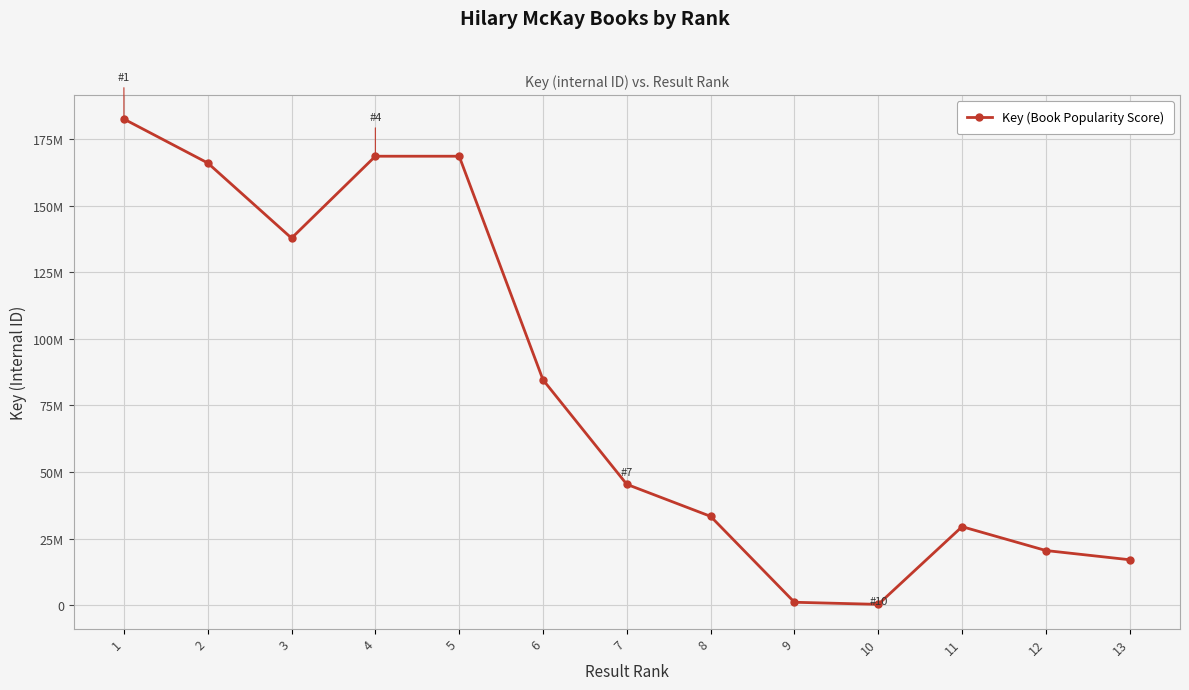

Reading left to right, transcribe all the data shown in this chart.

1=182476784	2=165989919	3=137783576	4=168523807	5=168522243	6=84610874	7=45380372	8=33360092	9=1124887	10=333690	11=29494886	12=20539217	13=17074546